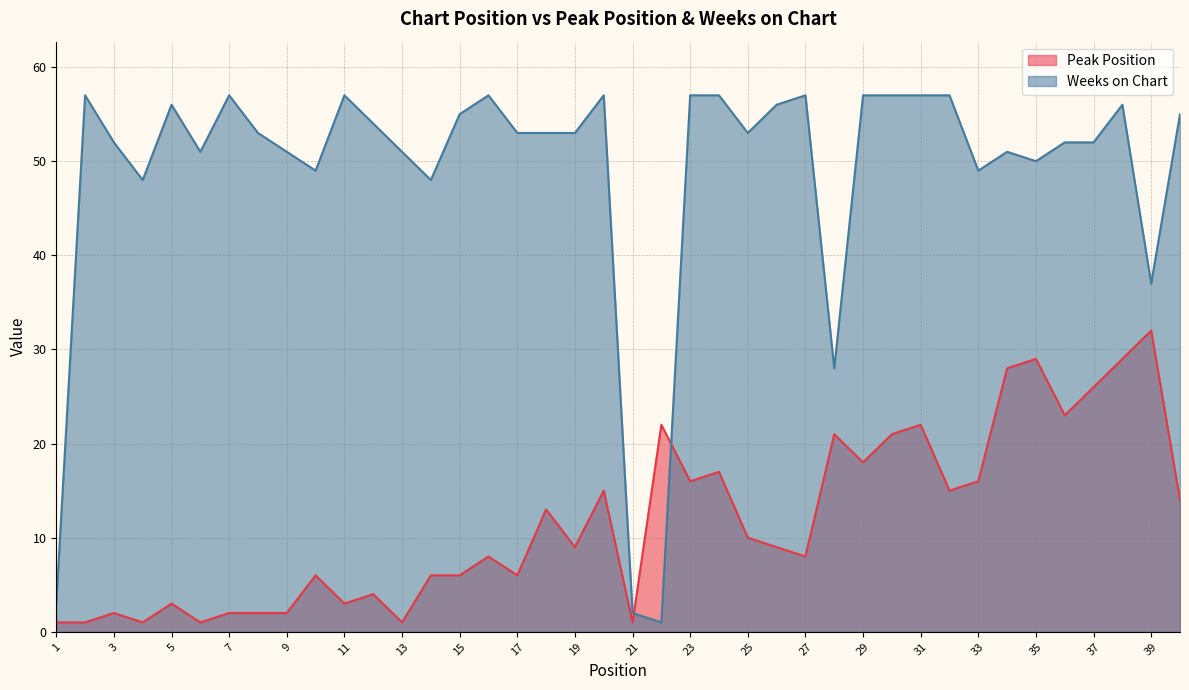

What is the difference between the maximum and minimum values in the Peak Position series?

31